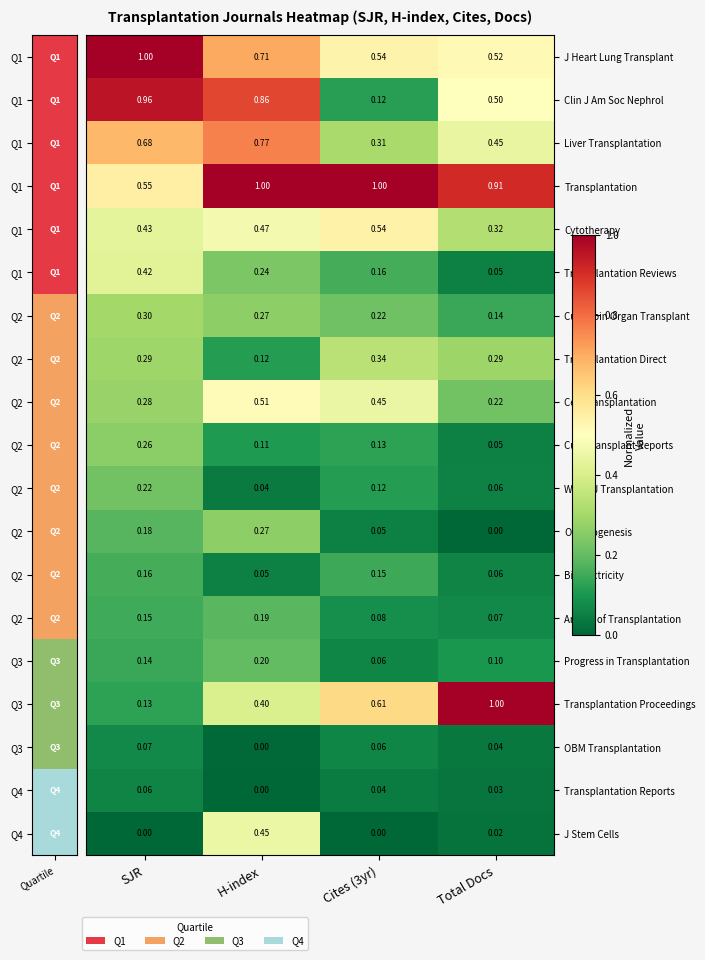

Where is Transplantation Reports nearest to the value 0?

H-index